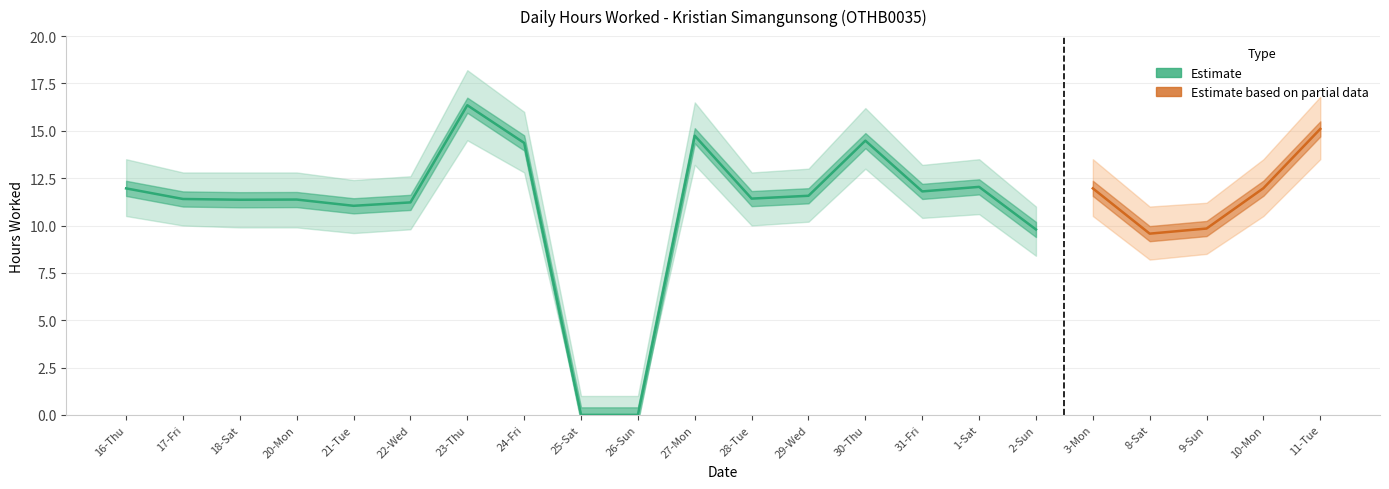

What is the label of the 5th point from the left?

21-Tue